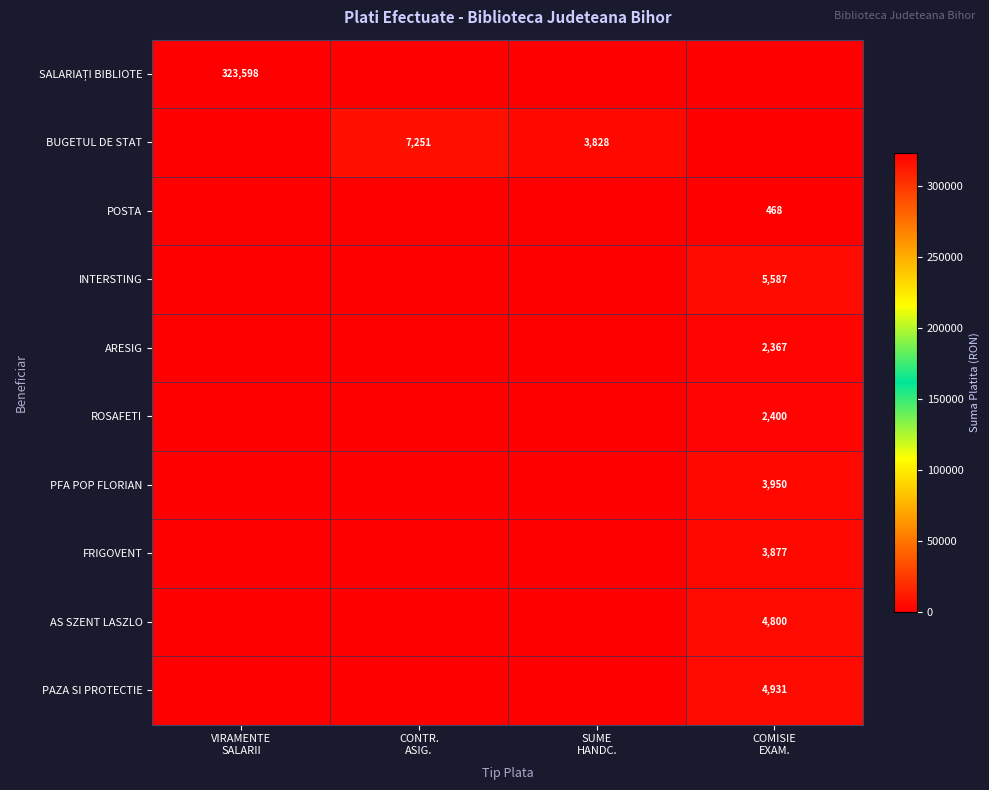

What is the difference between the highest and lowest values at CONTR.
ASIG.?

7251.0